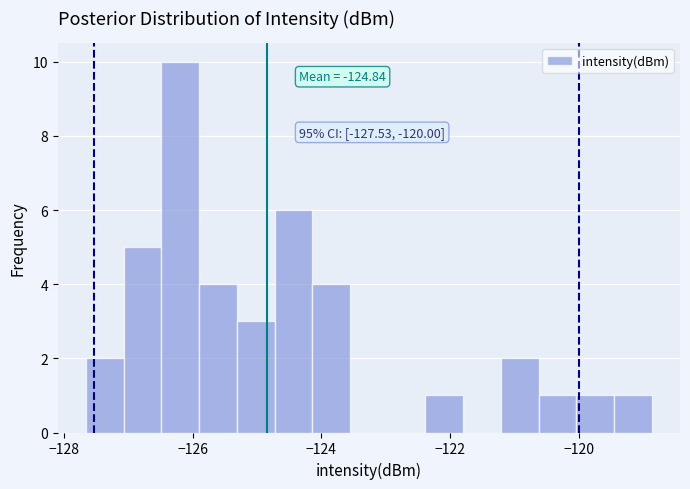

Read against the x-axis, roughly where is the centre of the tallest bar?

-126.2